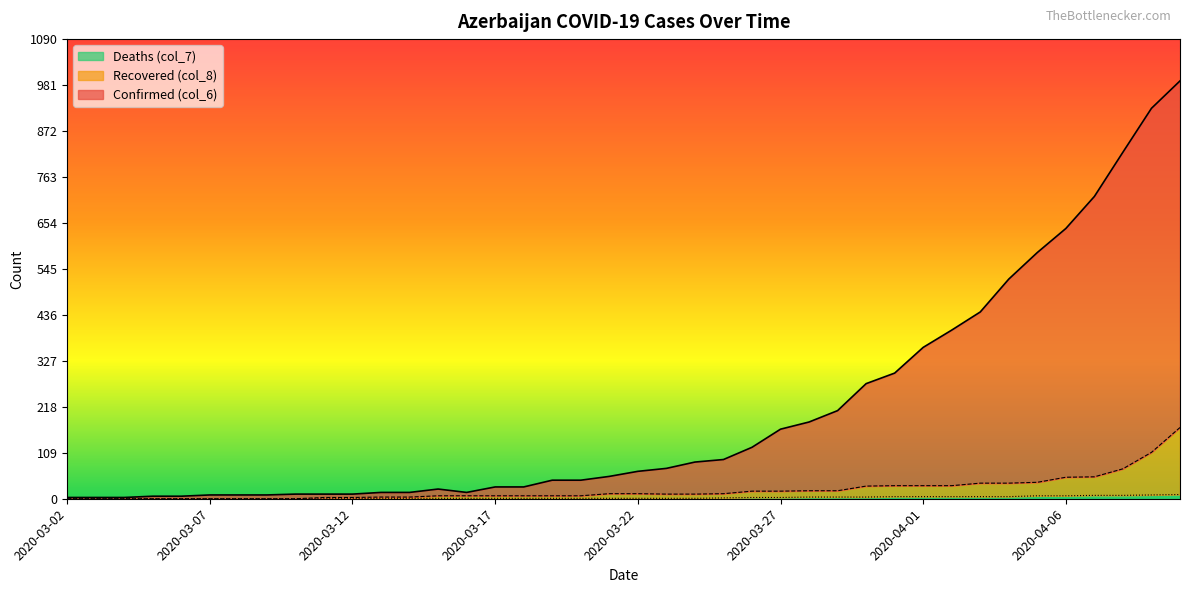

What is the spread (max minus min) of values at 2020-03-16?

14